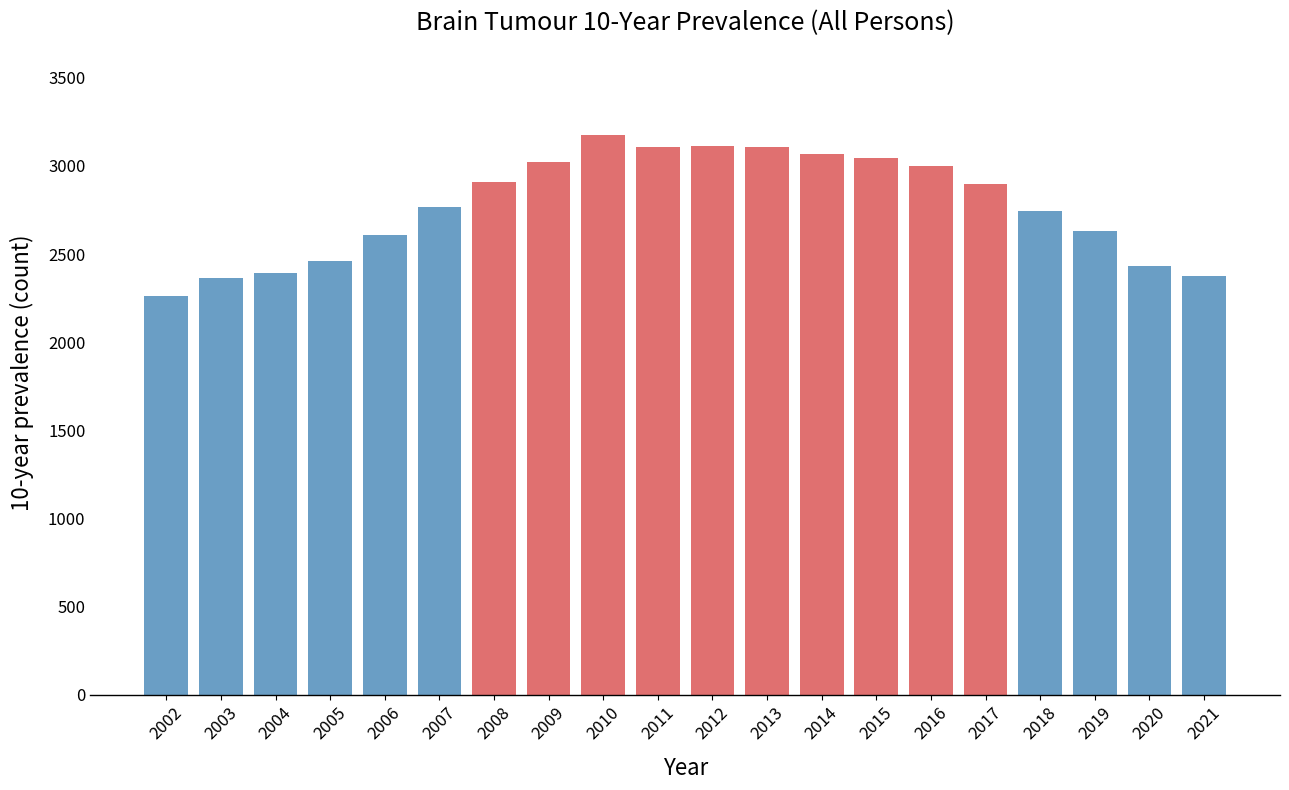

What is the value of the 19th bar from the left?

2433